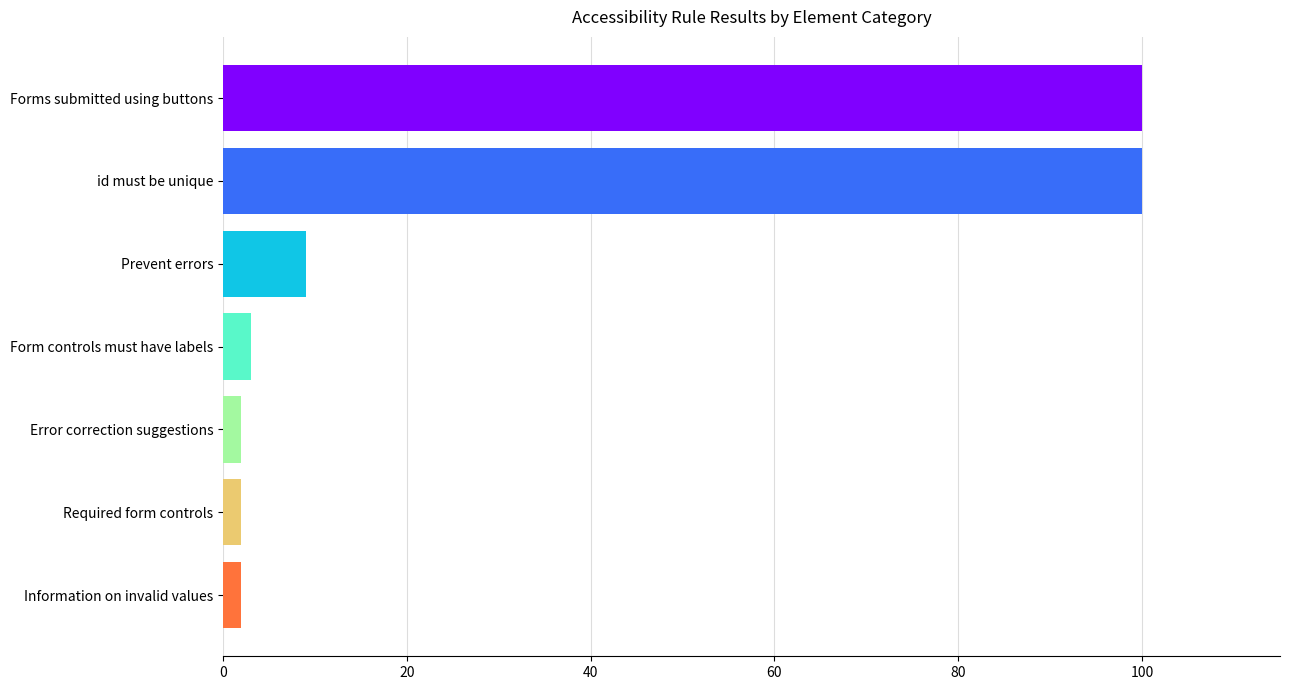

The value at Forms submitted using buttons is 61. True or false?

False